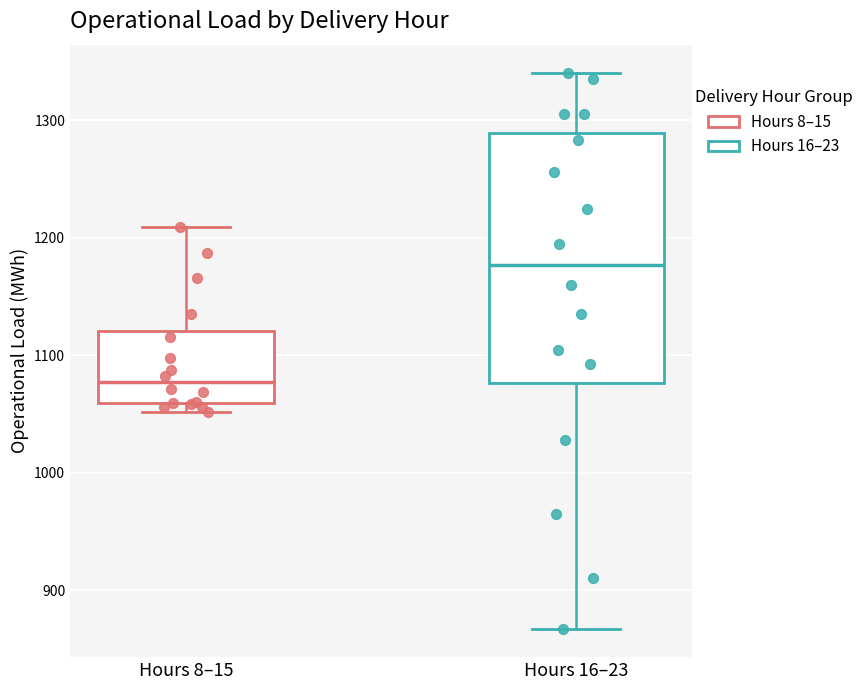

Which box's median line is the lowest?

Hours 8–15